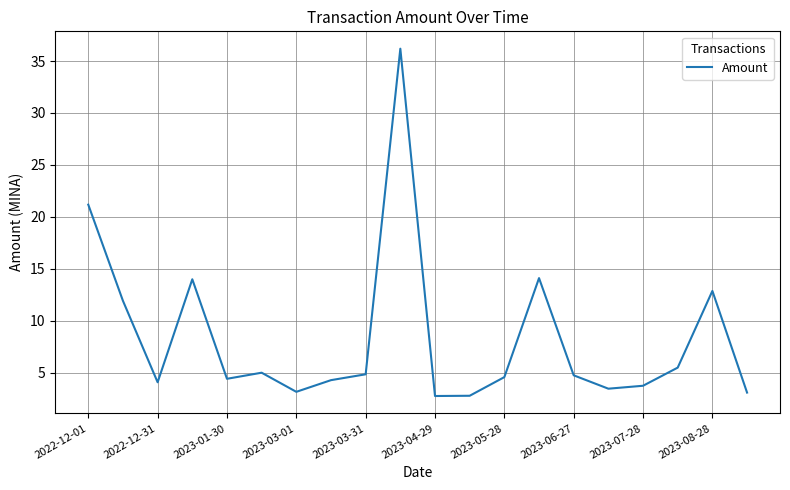

What is the maximum value shown in the chart?

36.2